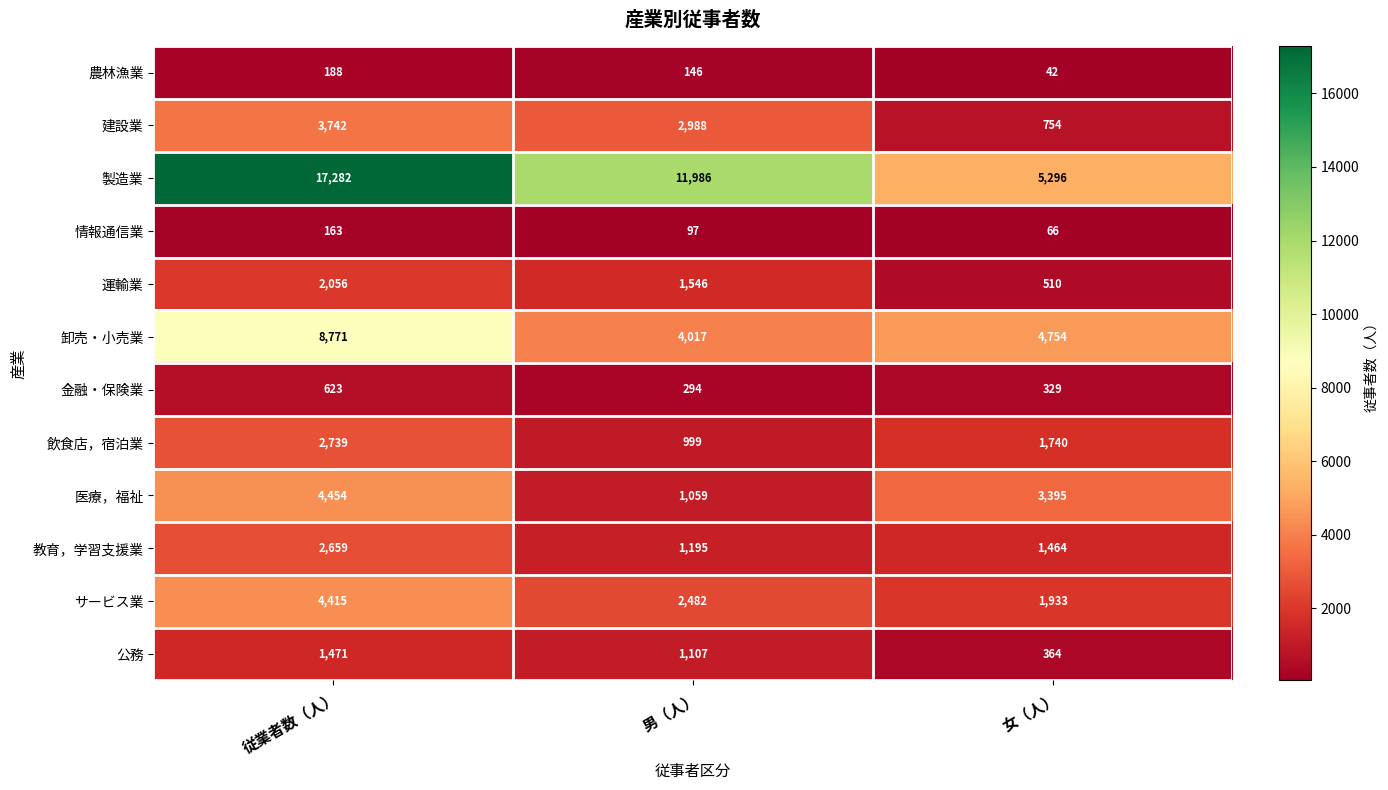

True or false: 製造業 has a value of 7278 at 女（人）.

False